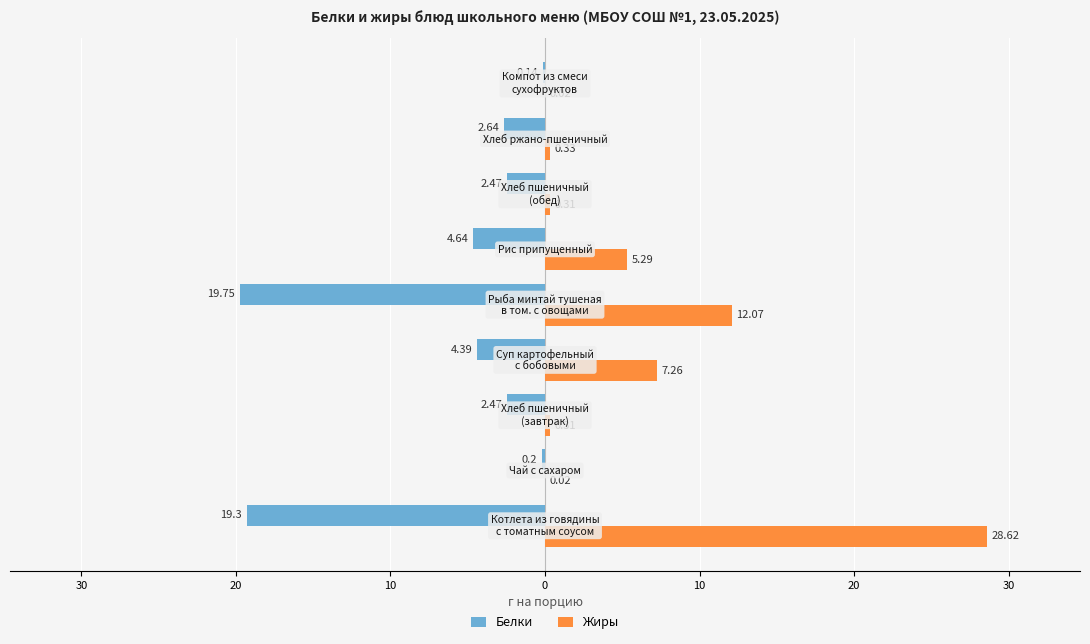

What is the average value of the Белки series?

-6.2